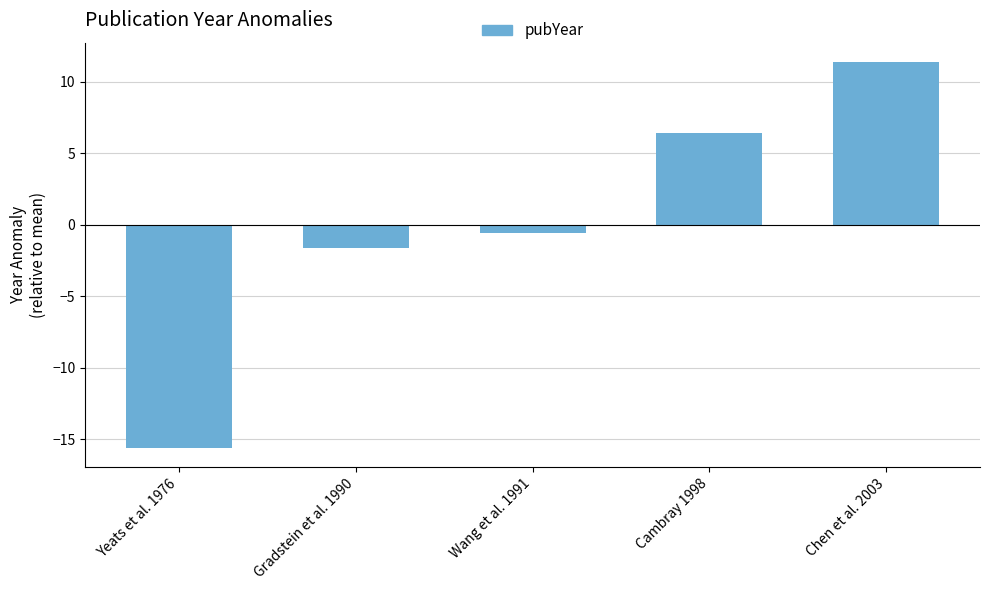

What is the difference between the maximum and second lowest values?

13.0